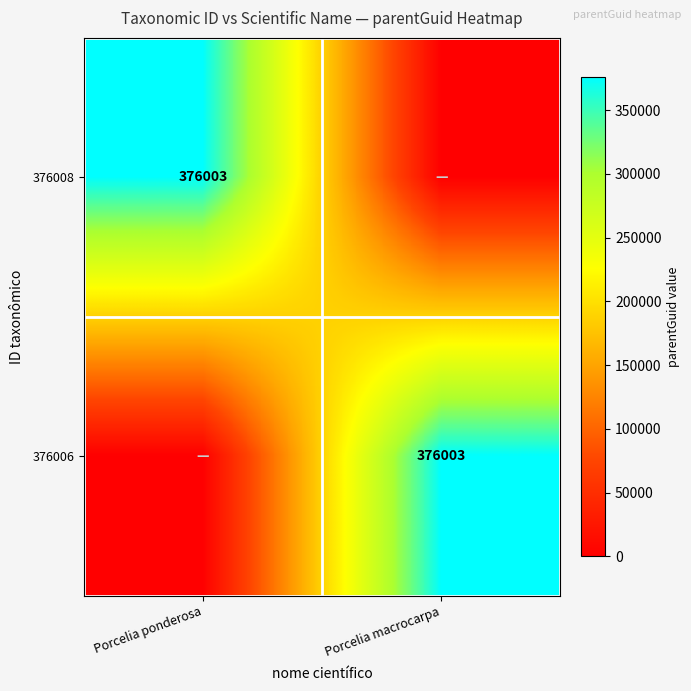

What is the greatest value displayed?

376003